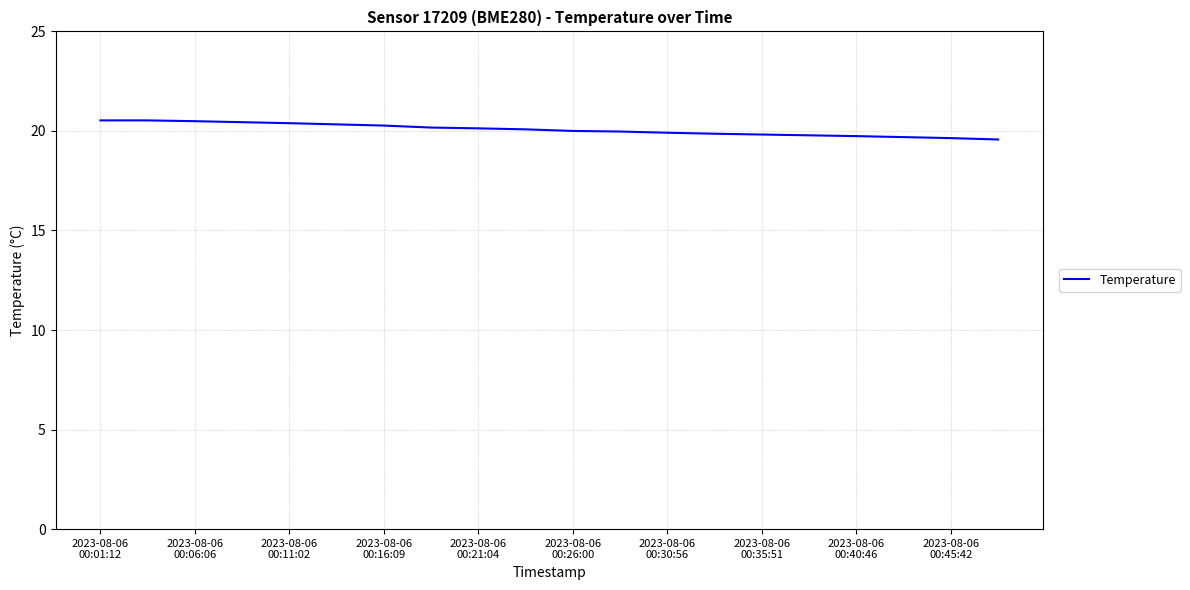

How many lines are shown in the chart?

1